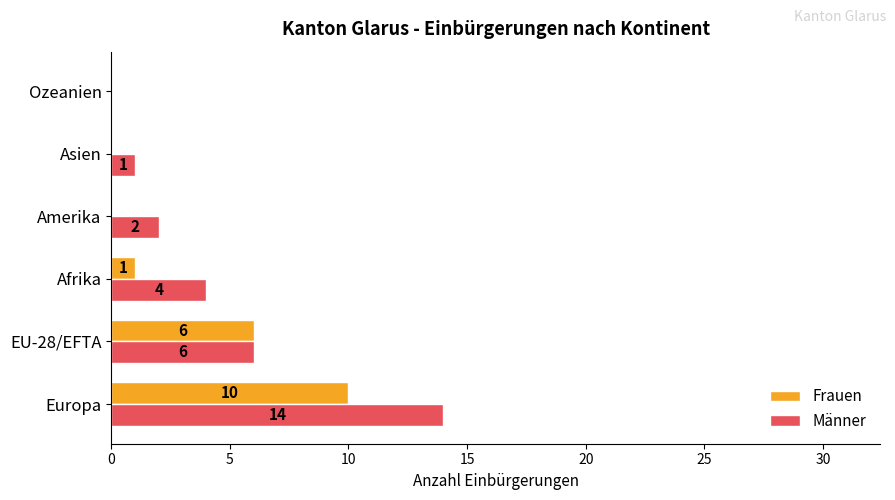

What is the sum of the Frauen values at Amerika and Europa?

10